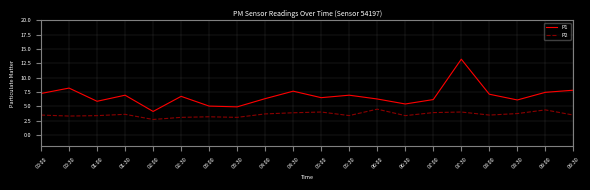

What position from the right is 09:30?

1